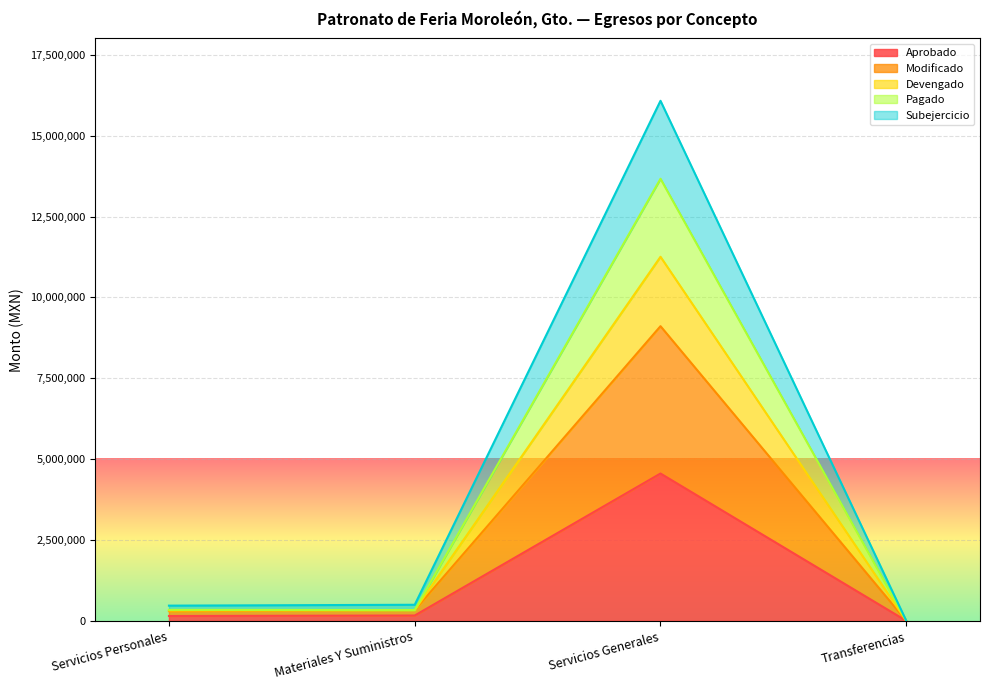

What is the approximate value of Aprobado at Transferencias?

1693.9